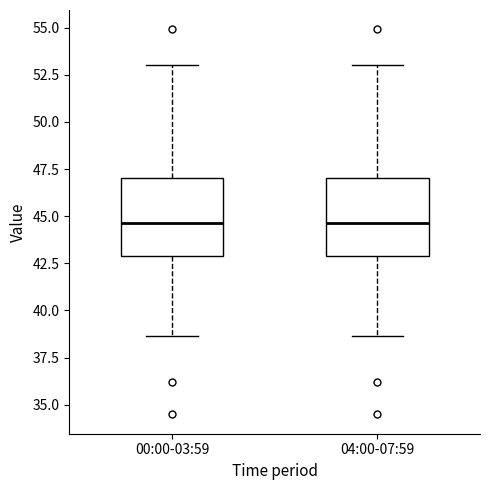

Where does the lower whisker of the box for 00:00-03:59 end on the y-axis? The values are not printed on the chart, so give them approximately, as read against the axis.

38.5